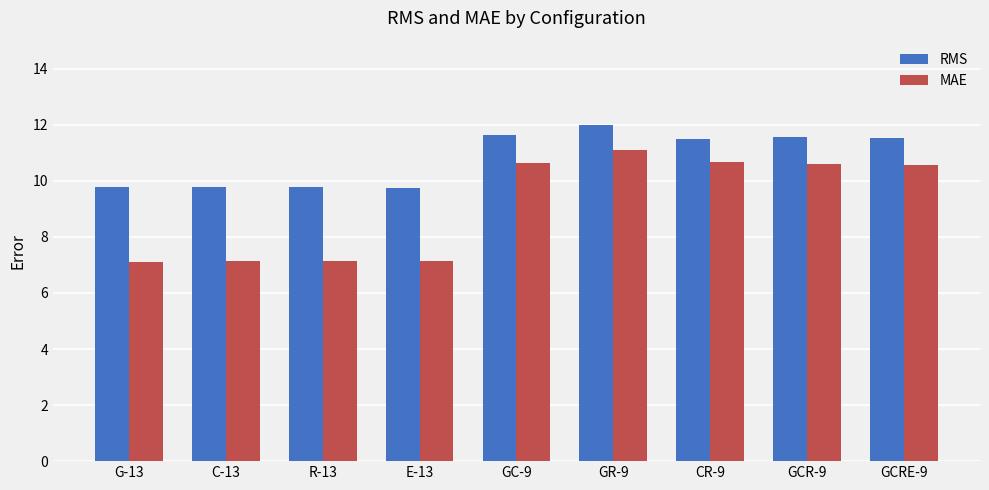

Which series has the widest spread of values?

MAE